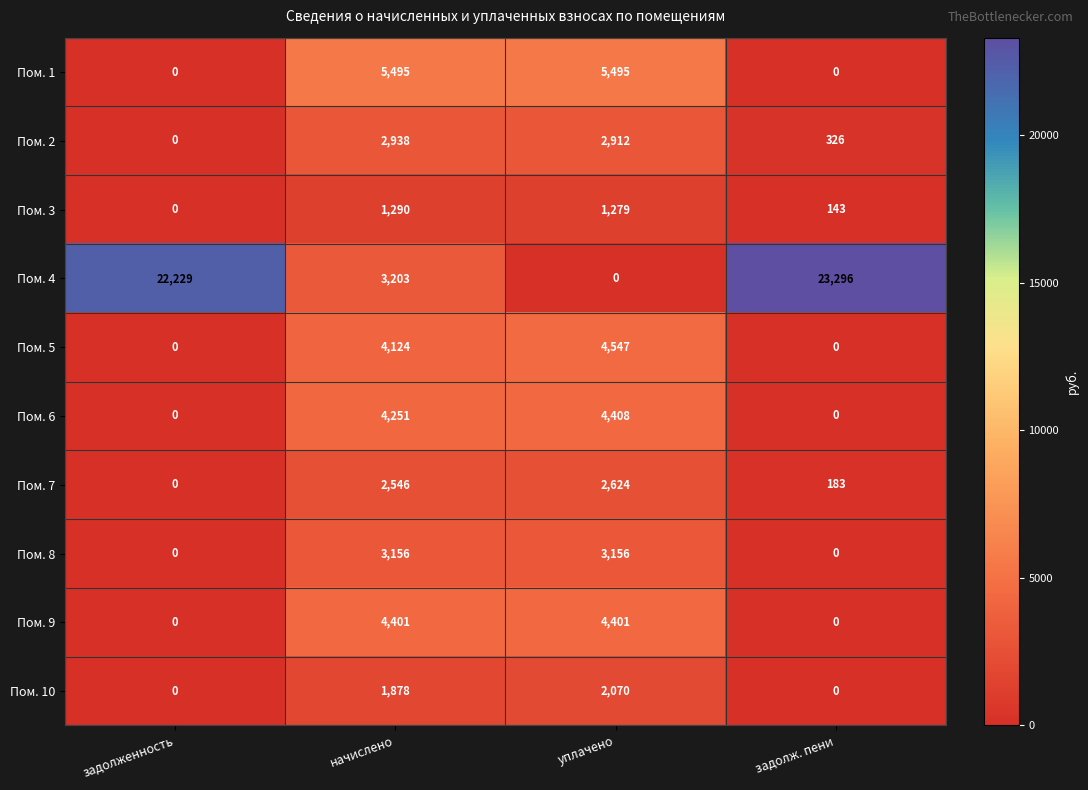

How many distinct data groups are displayed?

10